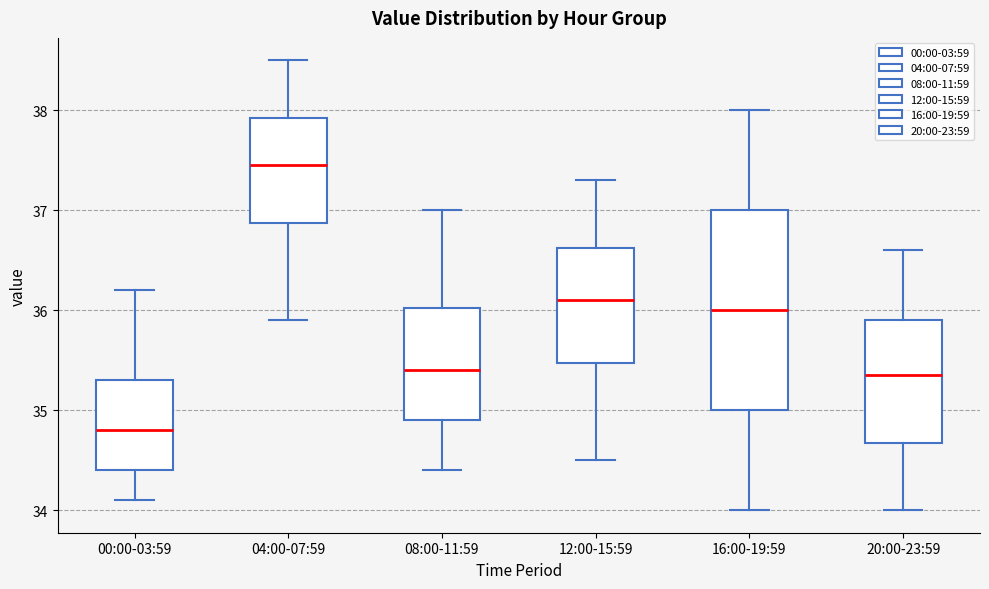

Where is the lower edge of the box for 00:00-03:59 on the y-axis? The values are not printed on the chart, so give them approximately, as read against the axis.

34.4